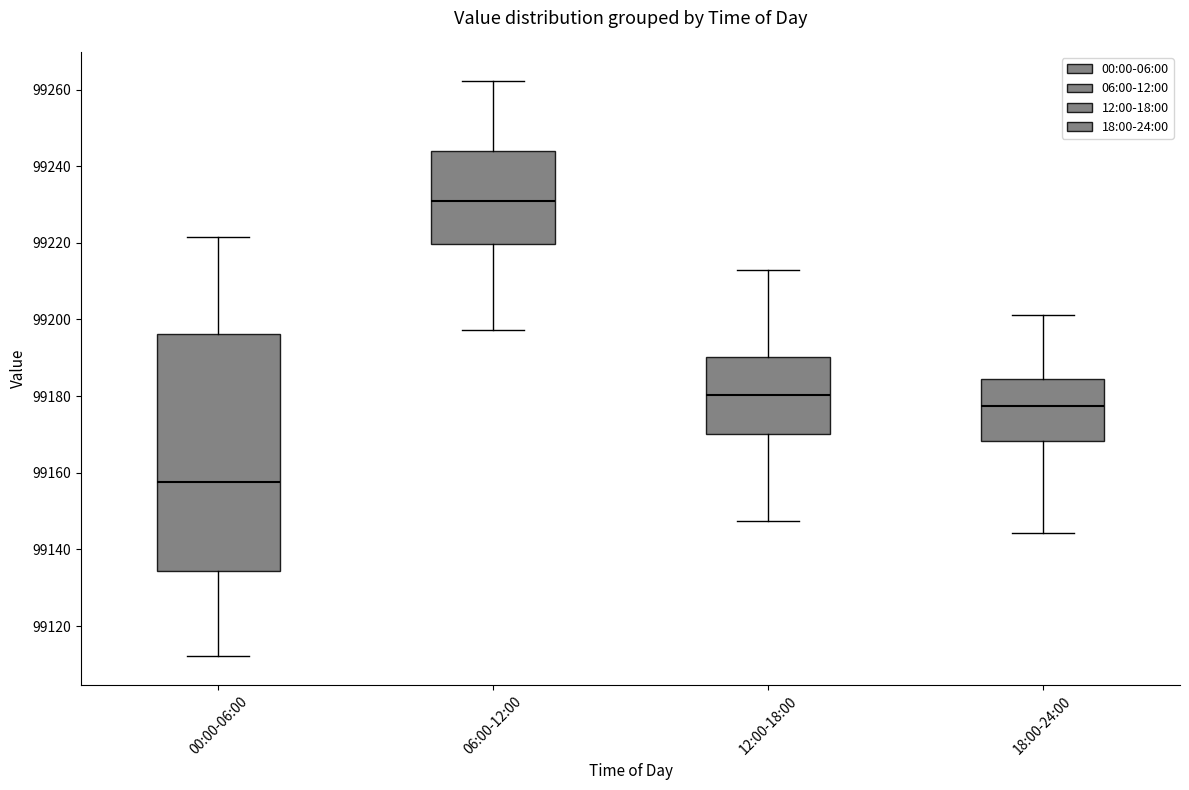

Comparing the boxes themselves (not the whiskers), which one is the tallest?

00:00-06:00